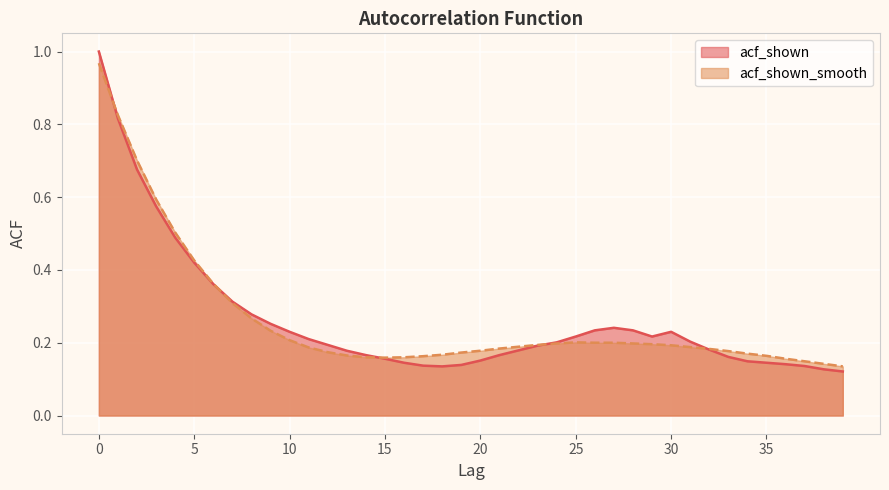

Which series ends up on top after the final intersection of acf_shown_smooth and acf_shown?

acf_shown_smooth